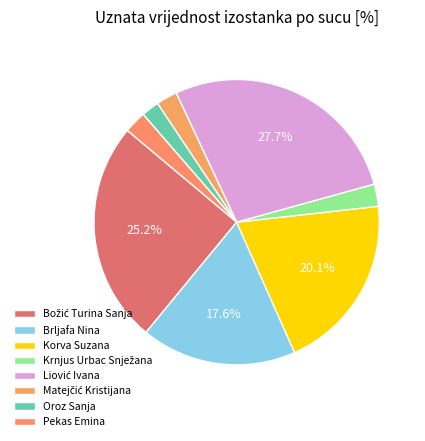

How many slices are in this pie chart?

8